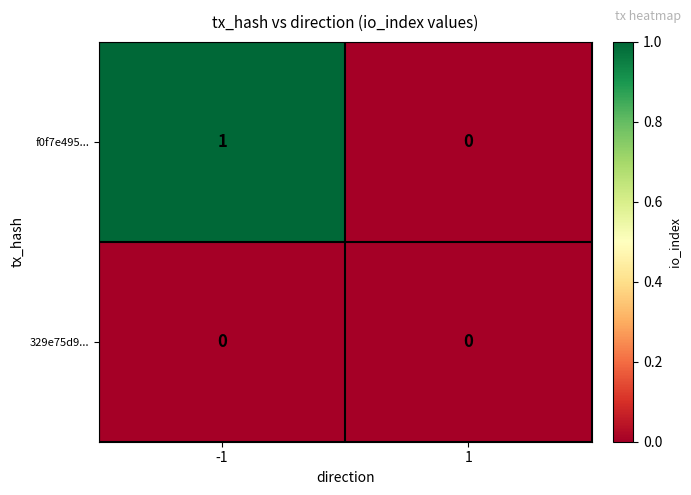

How many categories are shown in the chart?

2